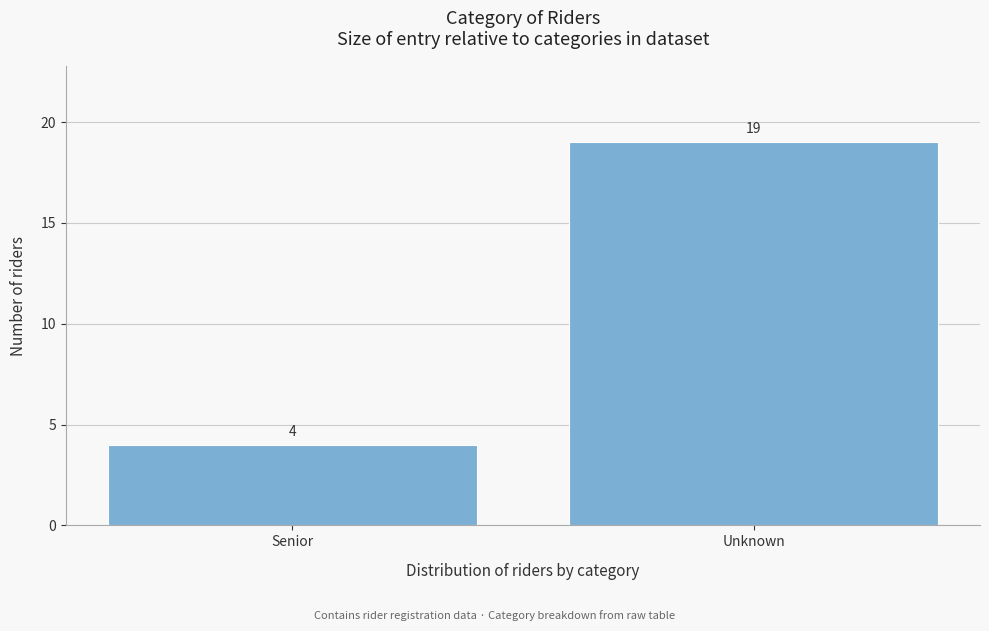

Reading left to right, transcribe all the data shown in this chart.

4	19